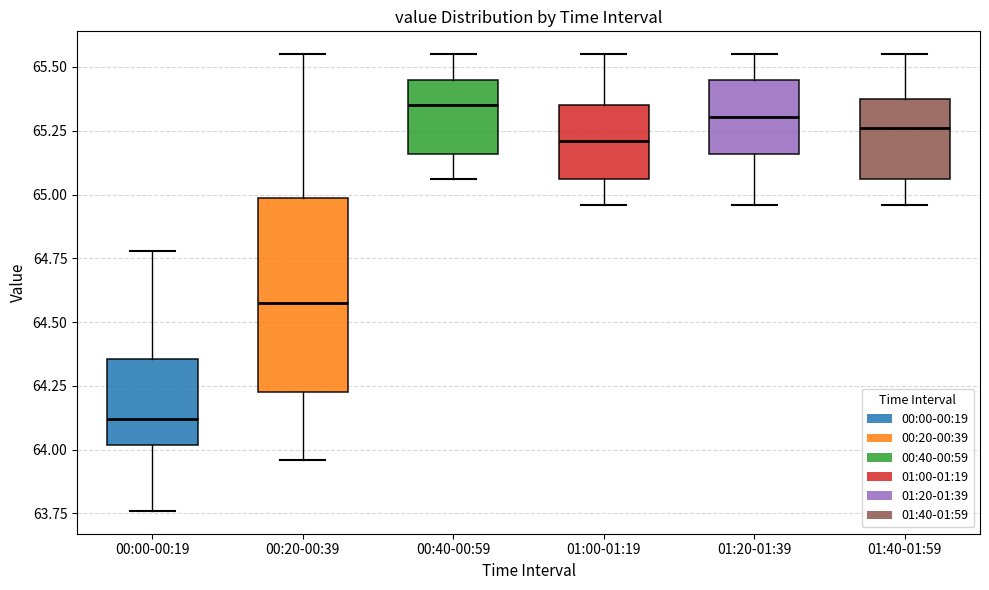

Where does the lower whisker of the box for 00:40-00:59 end on the y-axis? The values are not printed on the chart, so give them approximately, as read against the axis.

65.05